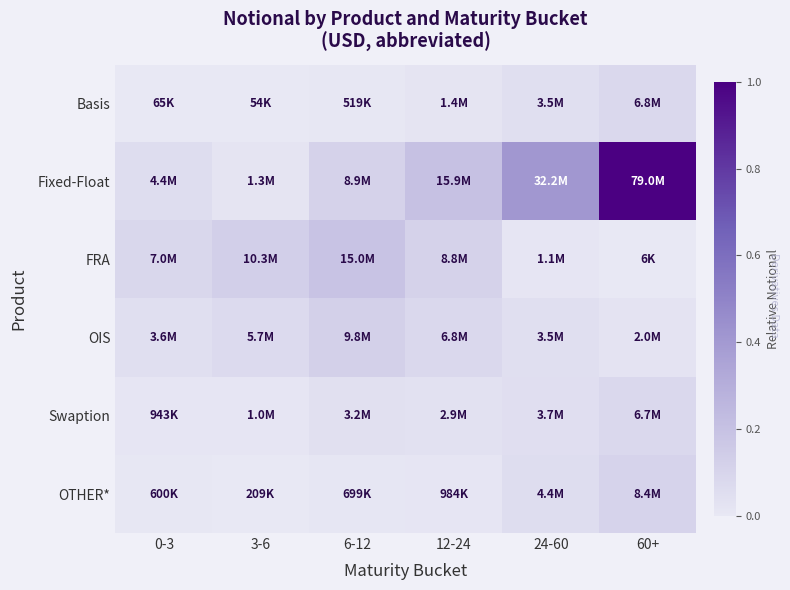

At which category is the sum across all series the highest?

60+